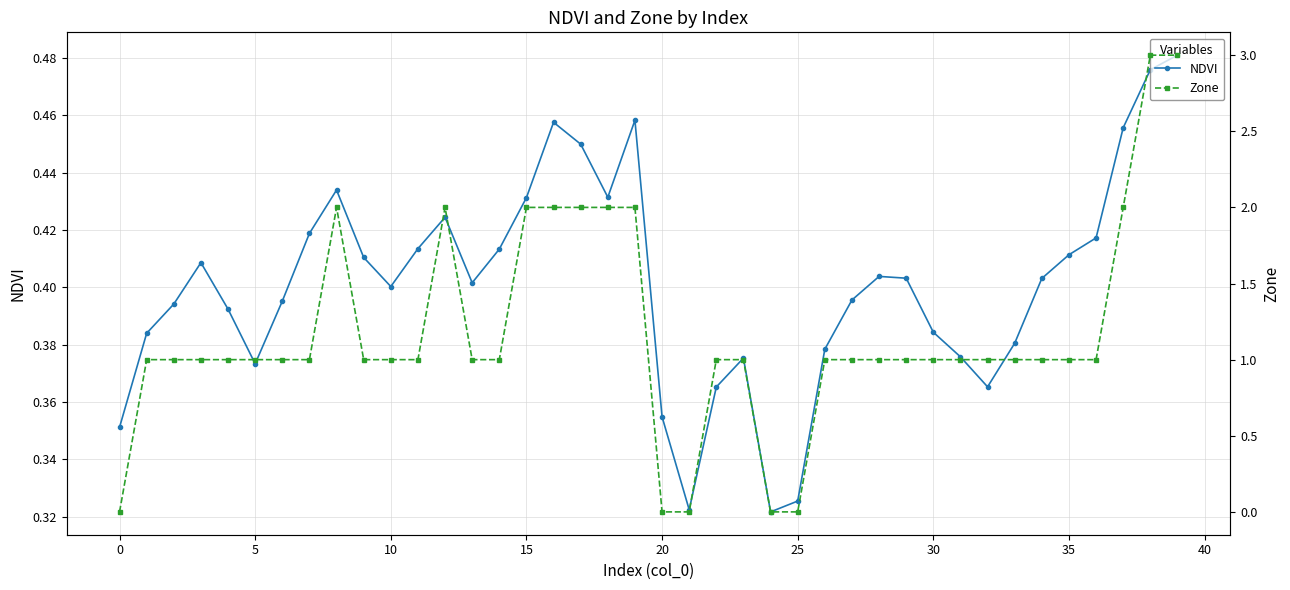

True or false: Zone has a value of 0.5 at 17.

False